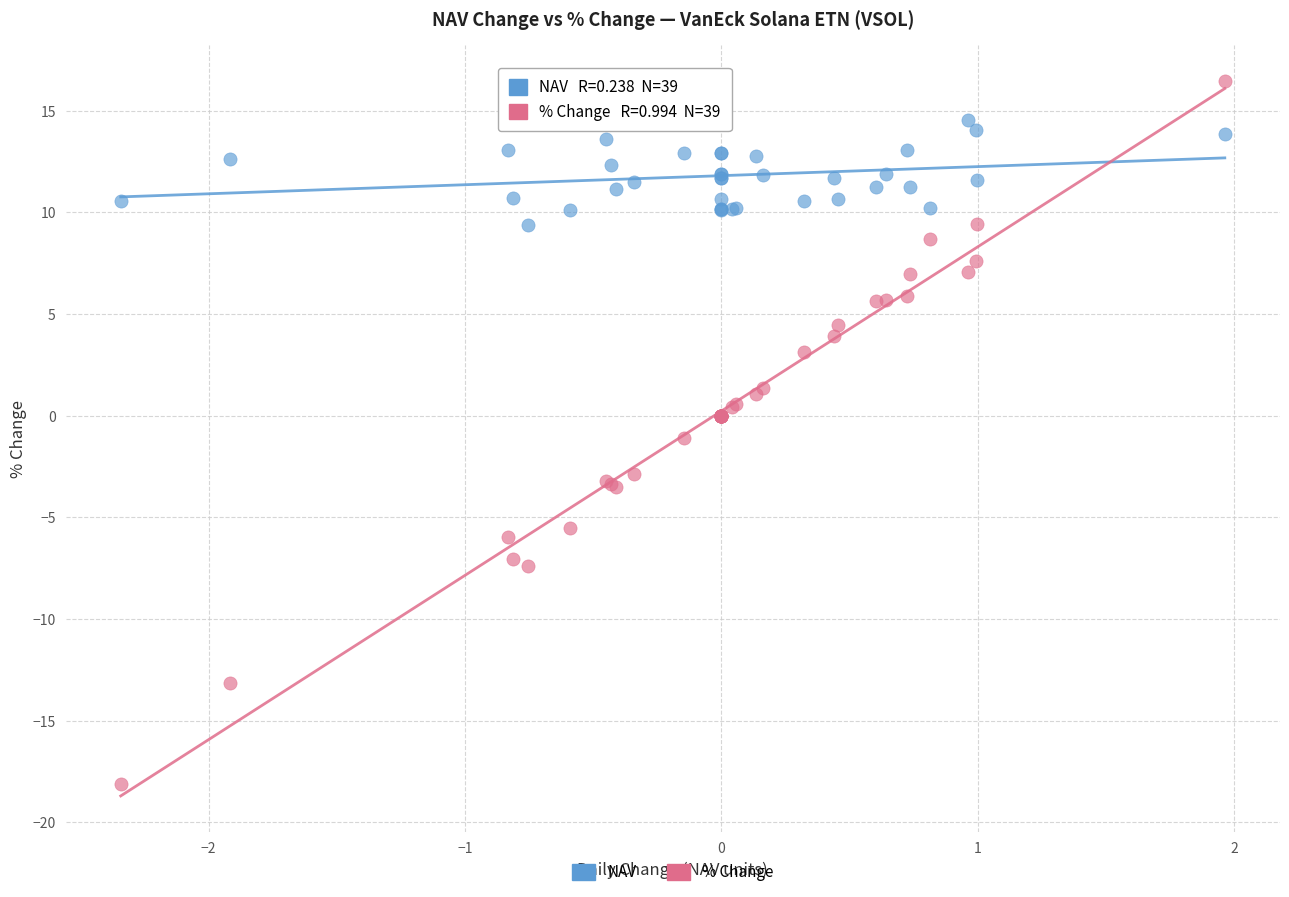

Which series reaches the maximum Y coordinate?

% Change